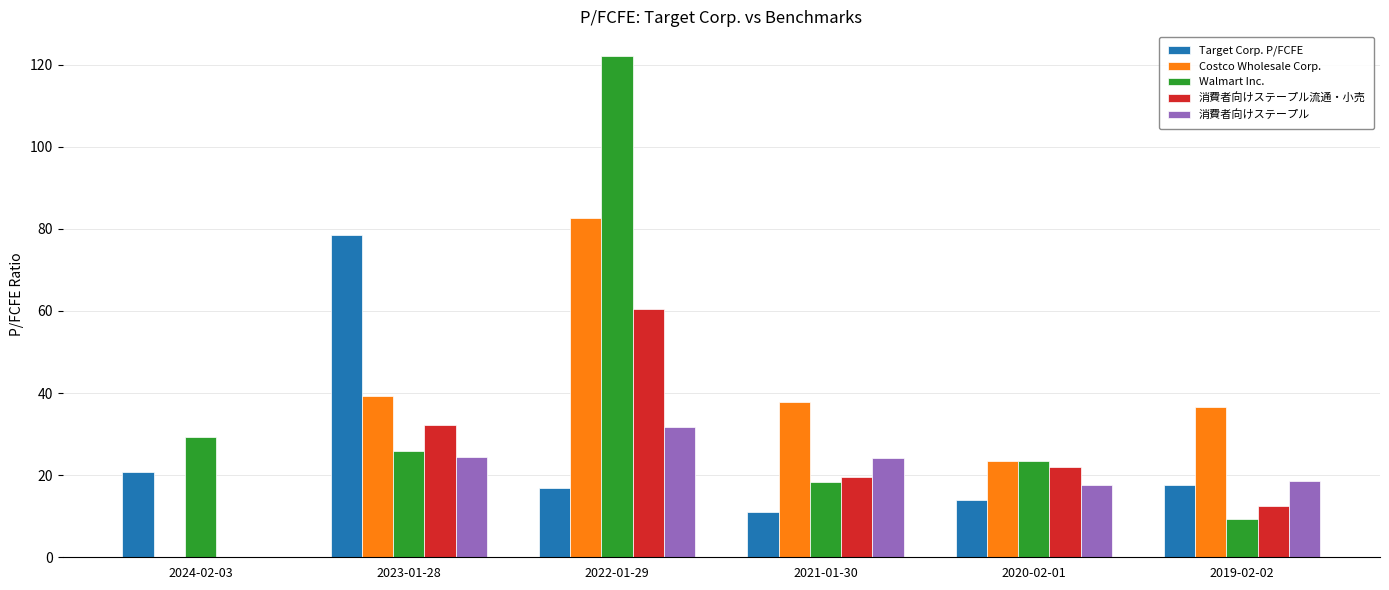

At which category does the chart reach its peak across all series?

2022-01-29